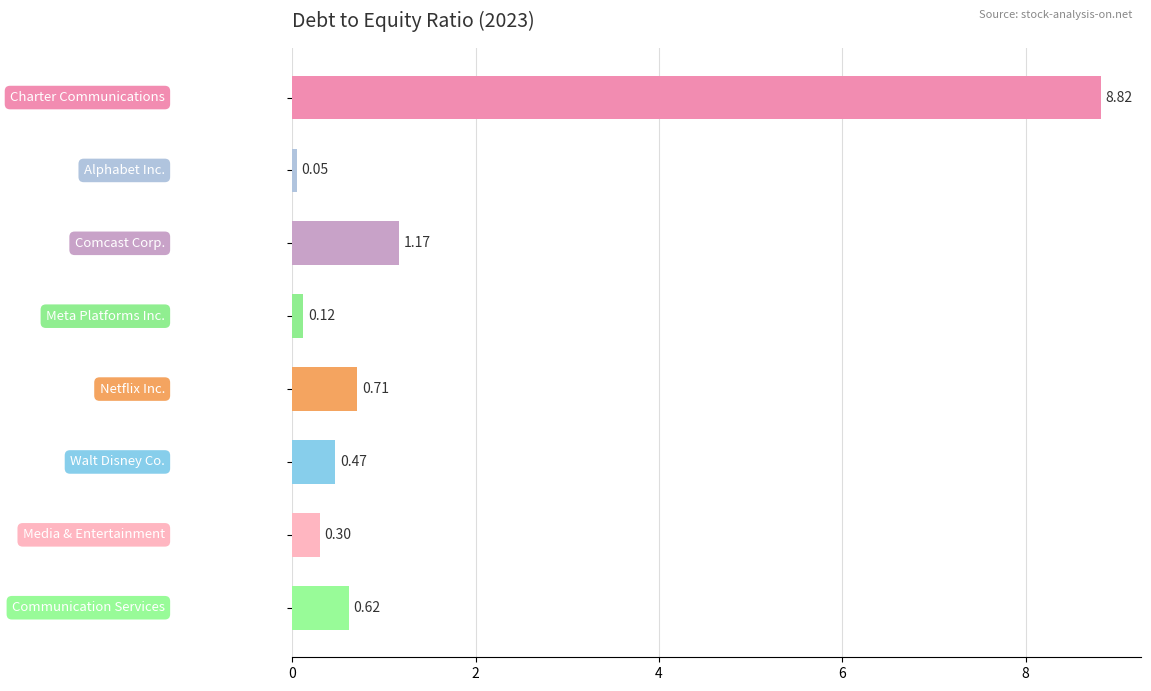

What is the difference between the maximum and minimum values?

8.8